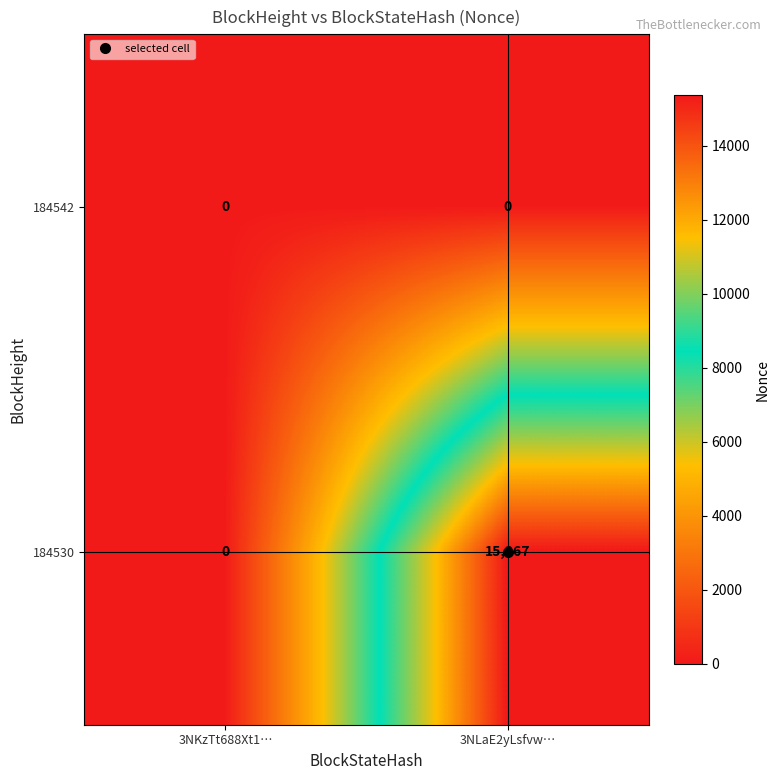

The 184530 series shows 15367 at 3NLaE2yLsfvw…. True or false?

True